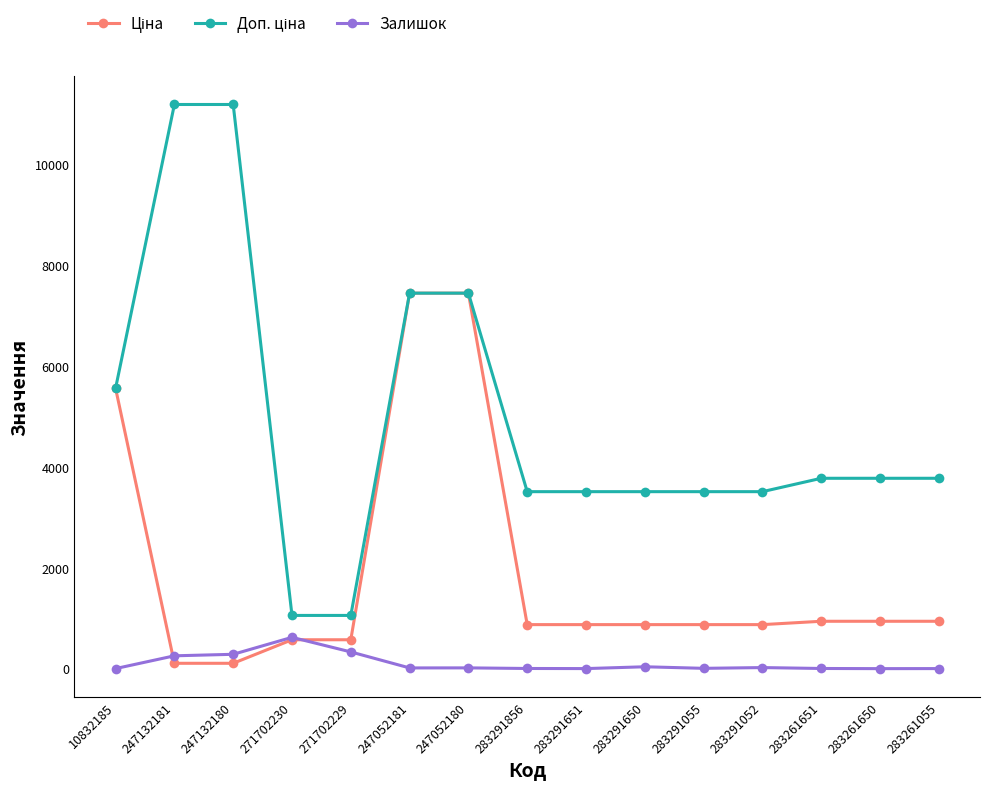

What is the maximum value shown in the chart?

11182.0